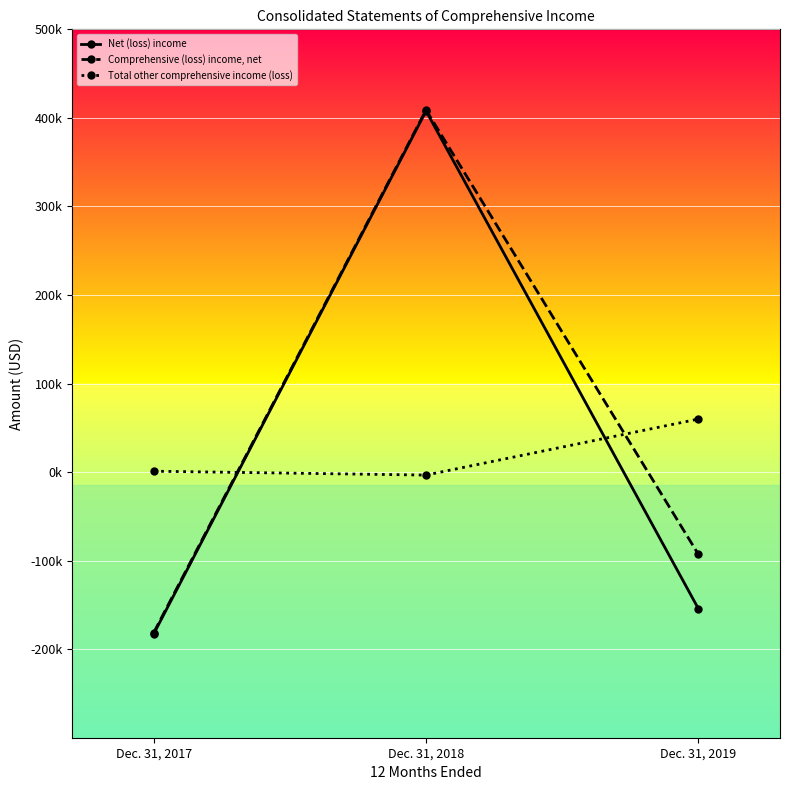

What are all the series names shown in the legend?

Net (loss) income, Comprehensive (loss) income, net, Total other comprehensive income (loss)